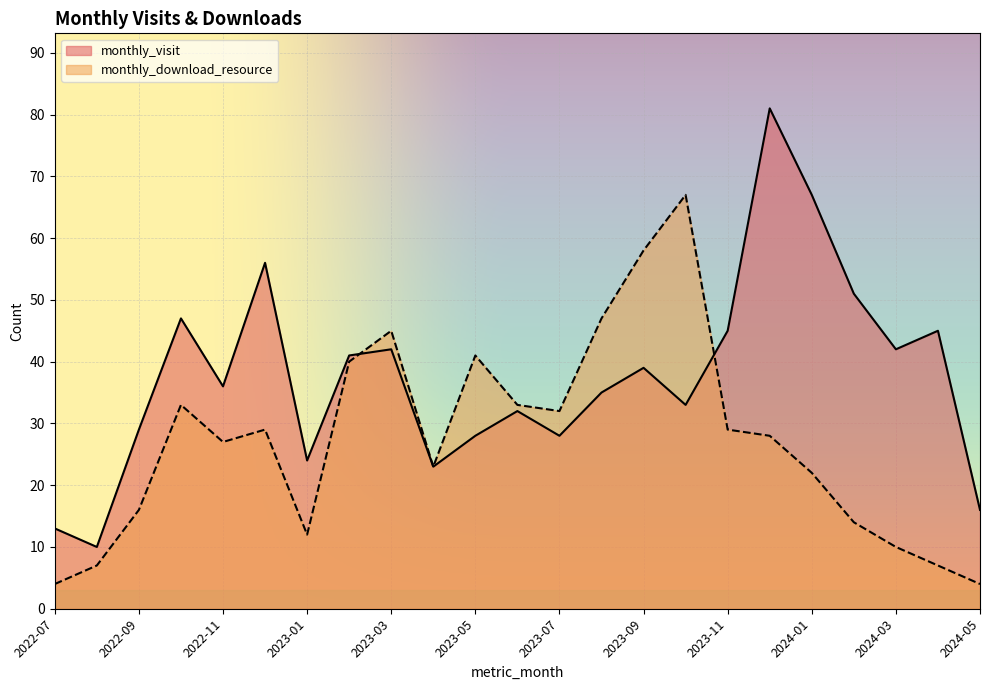

What is the difference between the highest and lowest values at 2023-07?

4